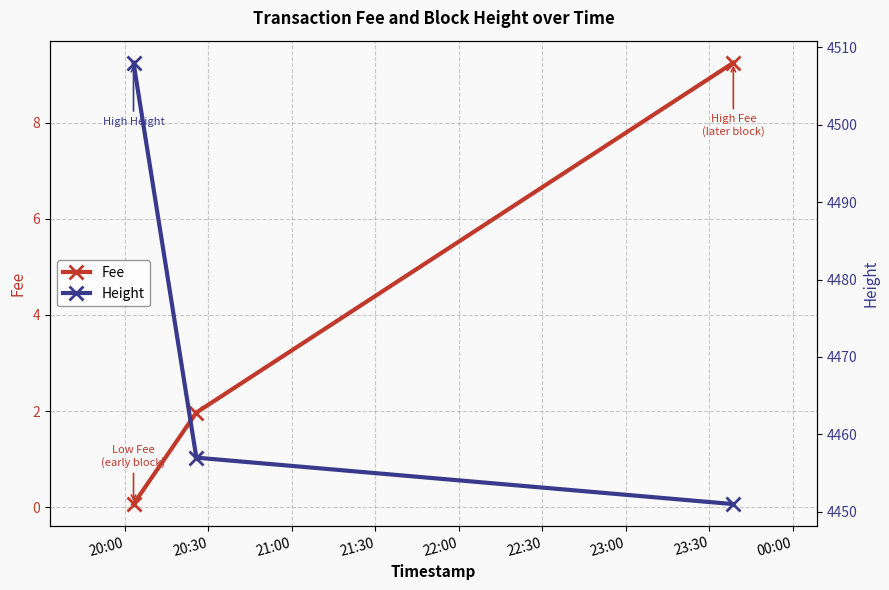

At how many categories does at least one series exceed 526?

3